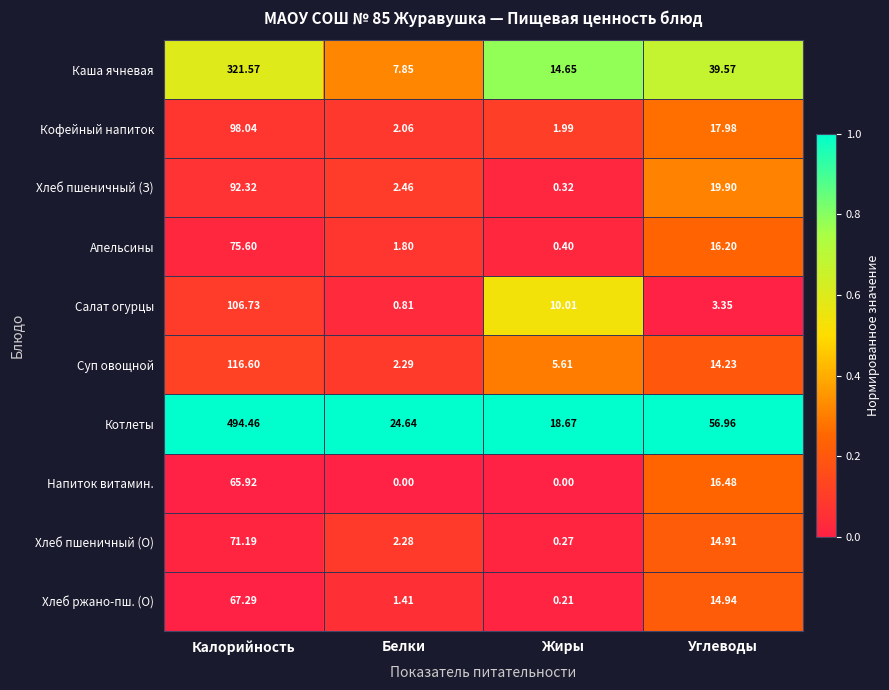

Which category has the highest value across all series?

Калорийность